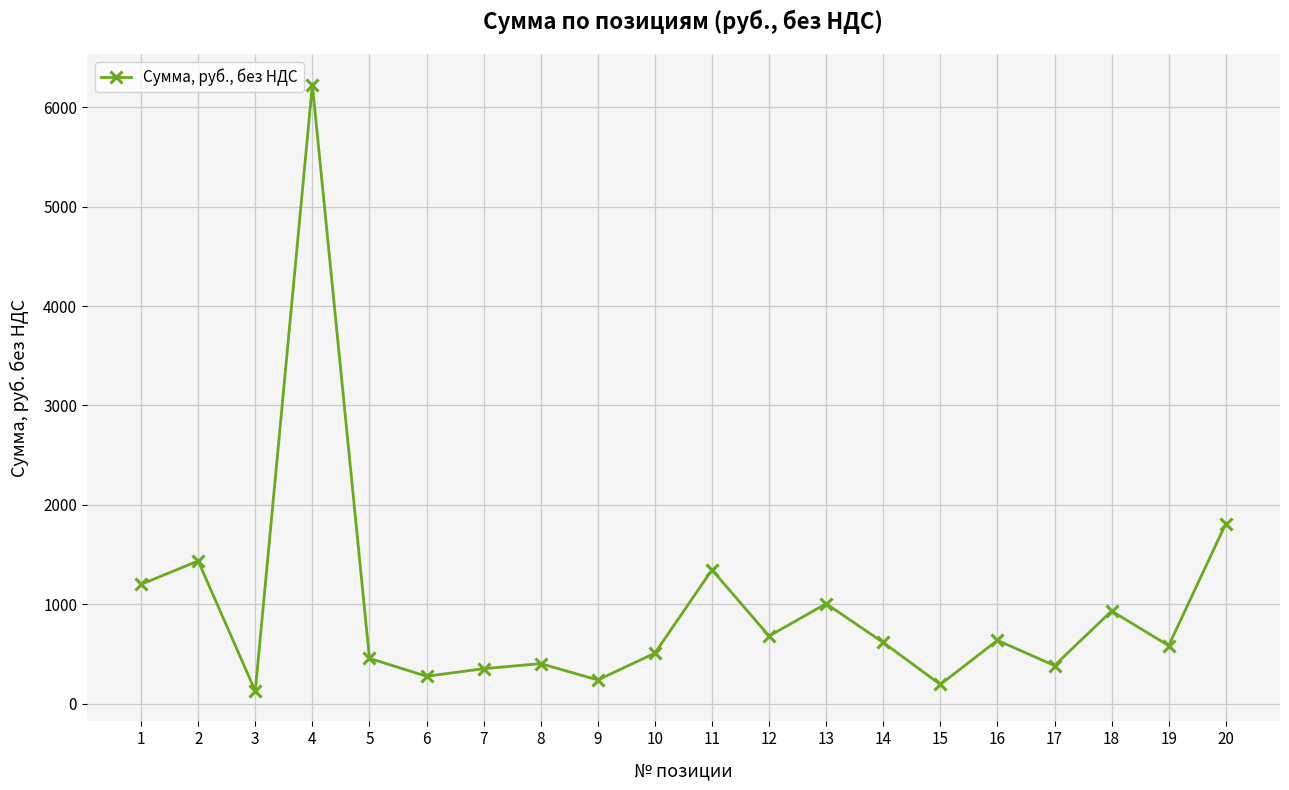

What is the difference between the values at 15 and 13?

812.7